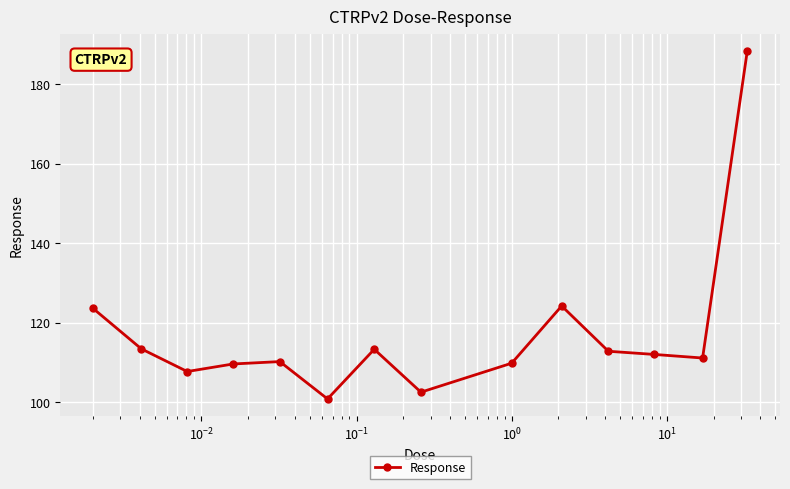

What is the minimum value shown in the chart?

100.8